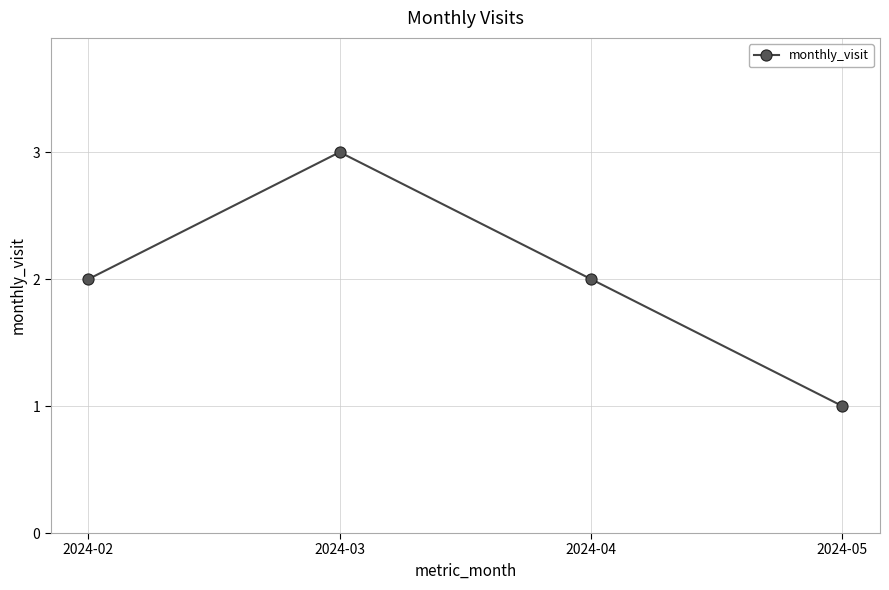

What is the smallest value displayed?

1